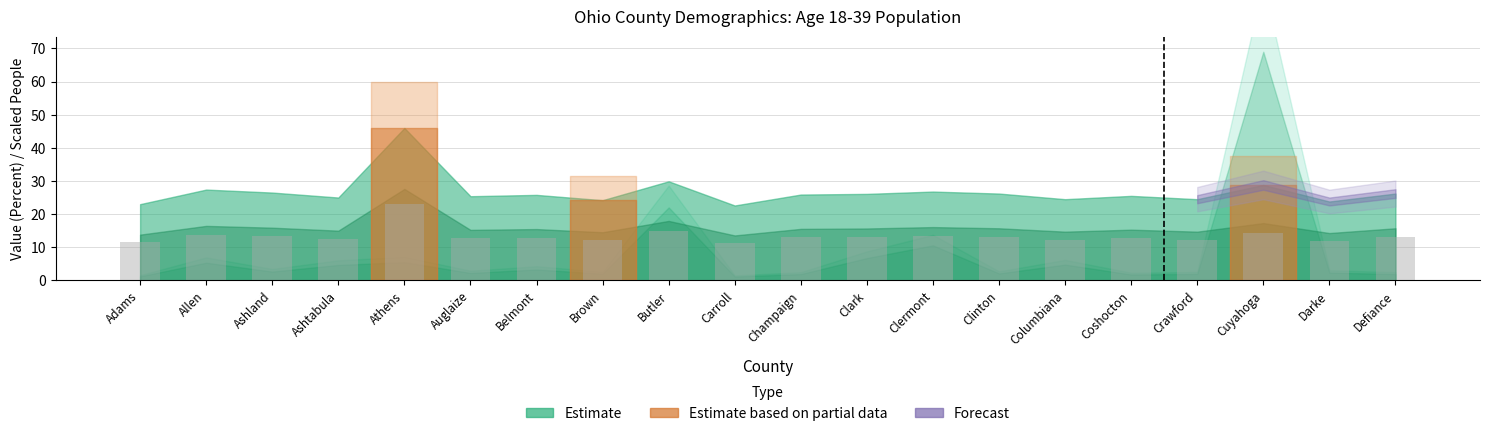

Which label corresponds to the largest value in the chart?

Athens